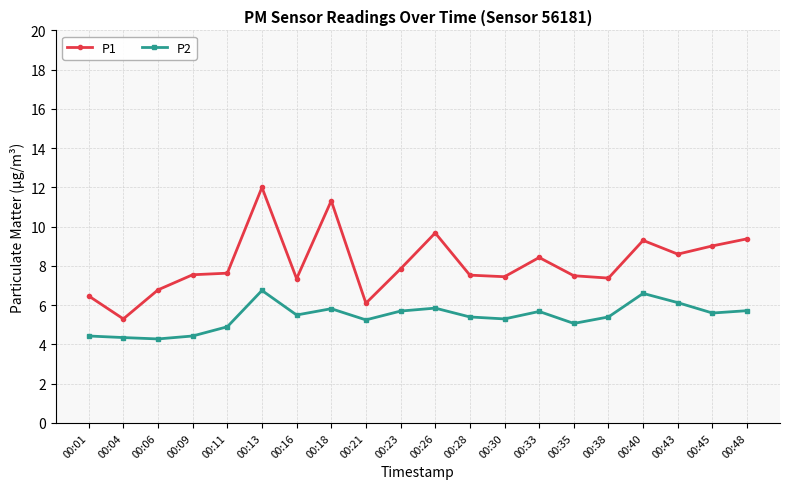

The P1 series shows 5.3 at 00:04. True or false?

True